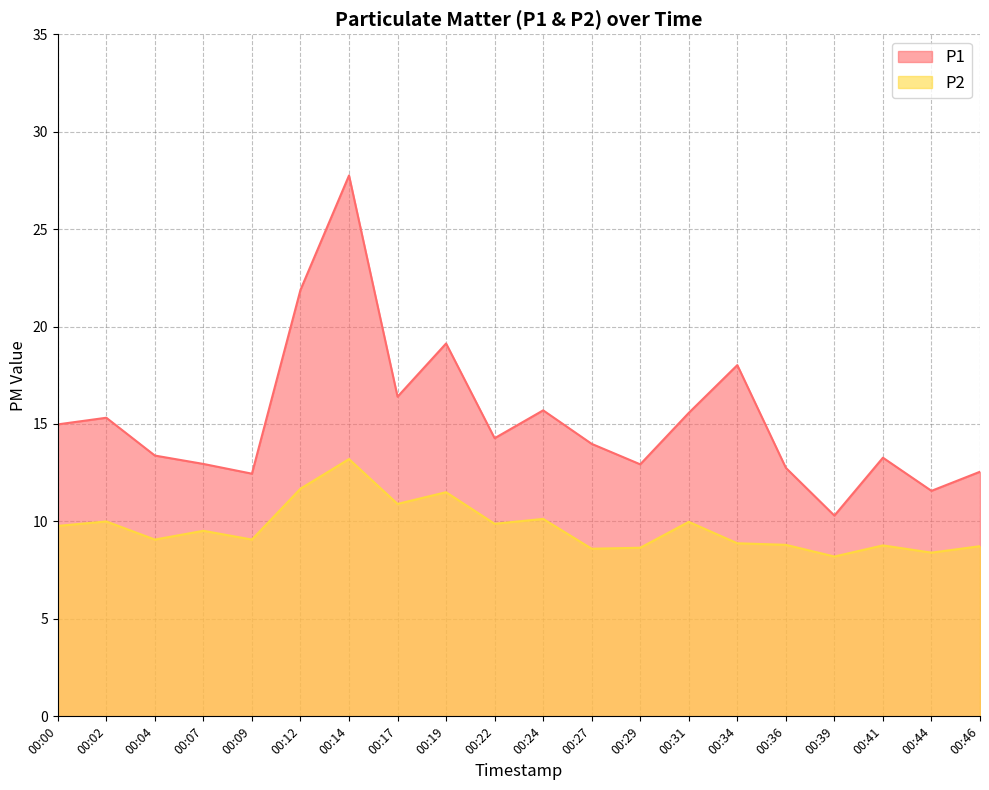

List the labels in order of P1 value, smallest first.

00:39, 00:44, 00:09, 00:46, 00:36, 00:29, 00:07, 00:41, 00:04, 00:27, 00:22, 00:00, 00:02, 00:31, 00:24, 00:17, 00:34, 00:19, 00:12, 00:14